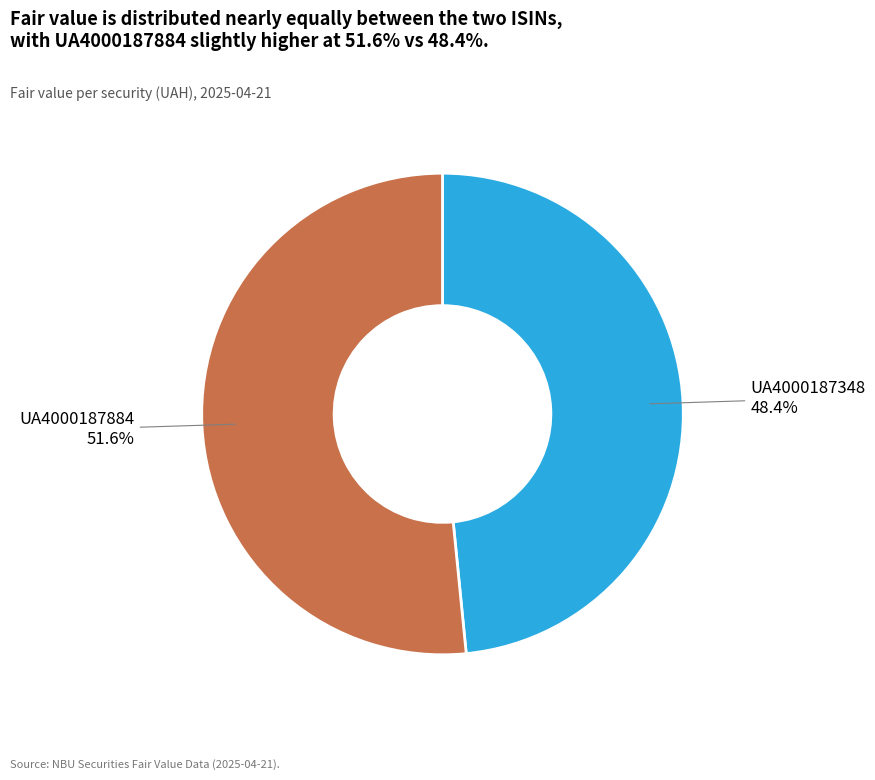

Is there a majority slice in this chart?

Yes